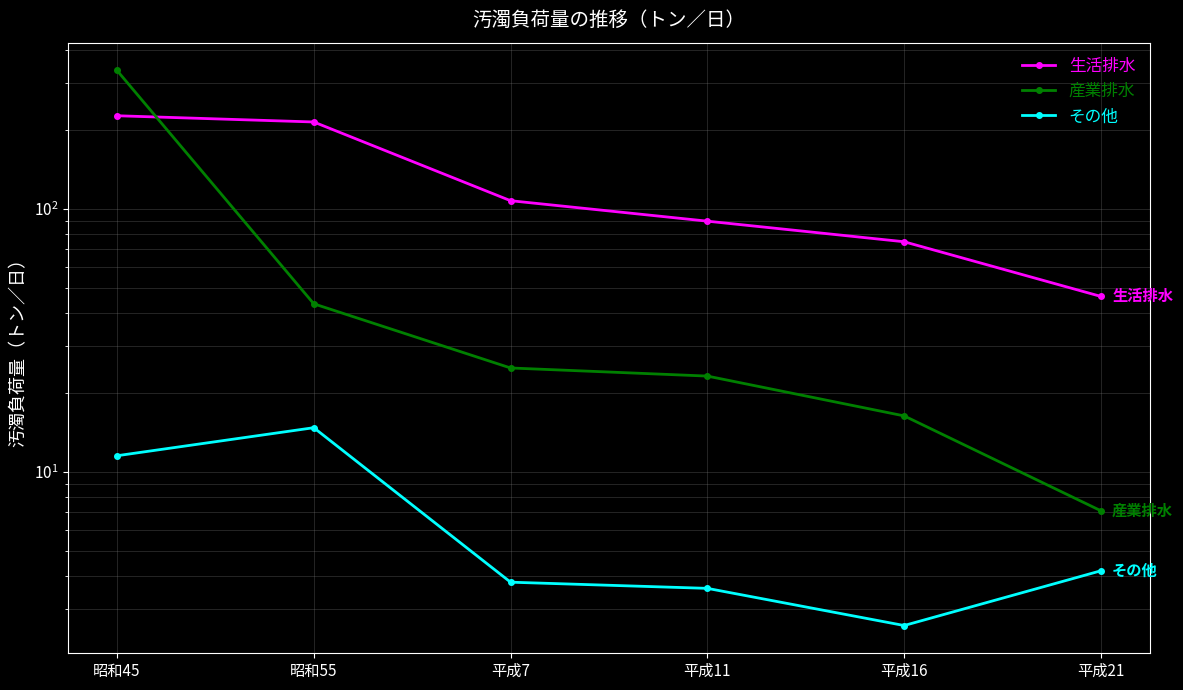

What is the average value of the 産業排水 series?

75.1